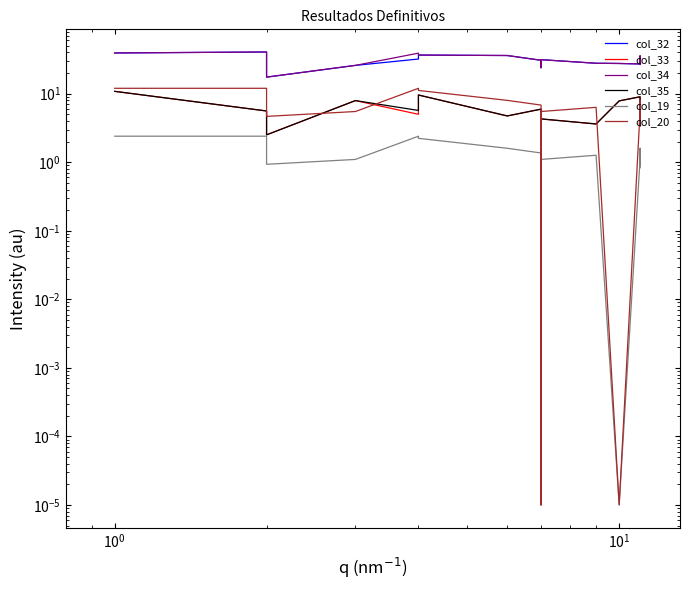

What is the difference between the maximum and minimum values in the col_20 series?

12.0